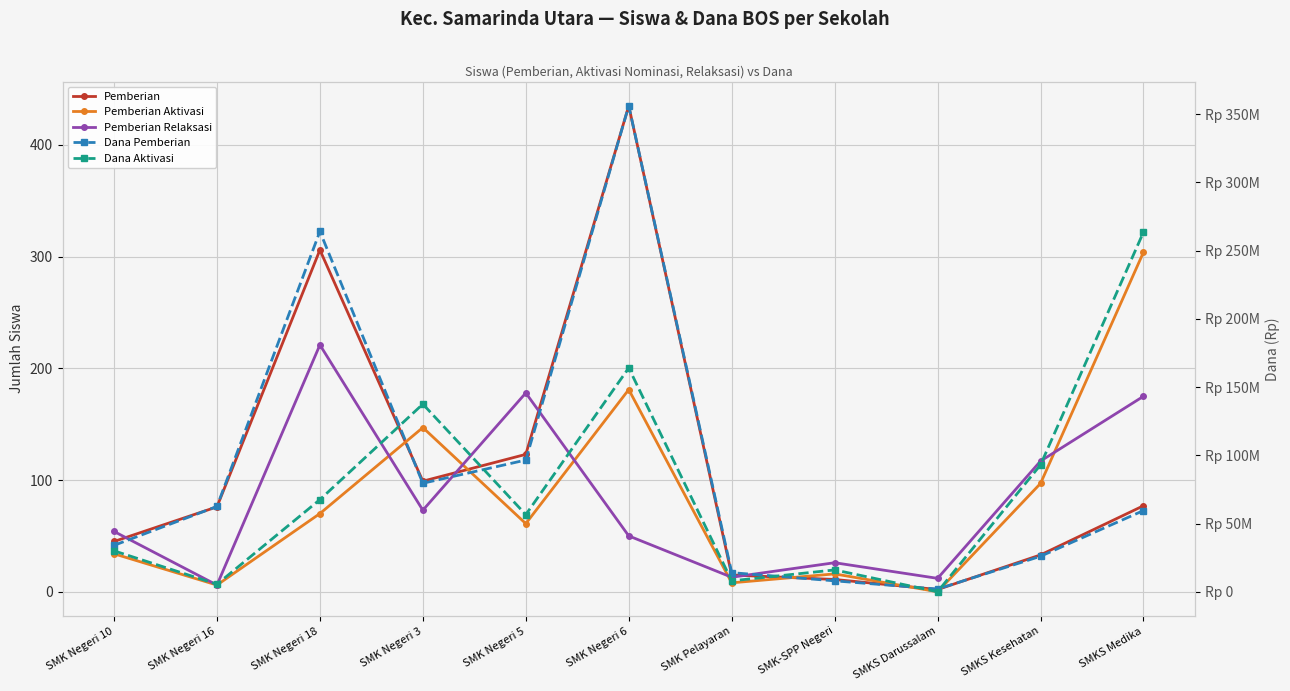

What is the value of the Pemberian point at the 3rd from the left?

306